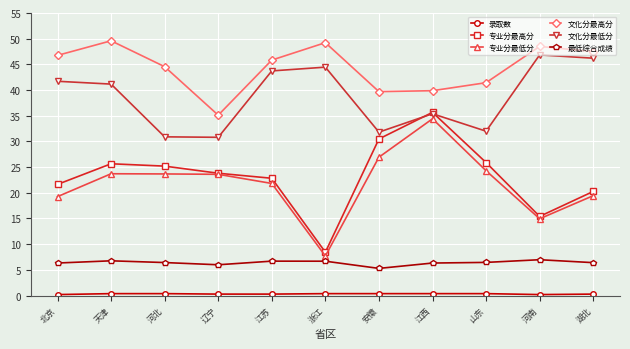

At which category does 文化分最高分 reach its first local peak?

天津